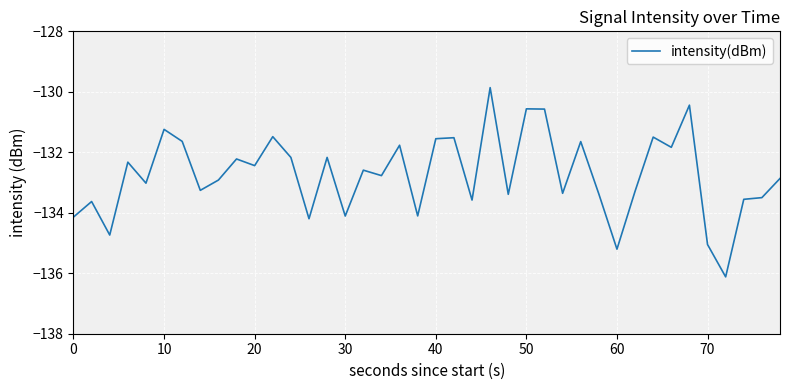

How many lines are shown in the chart?

1